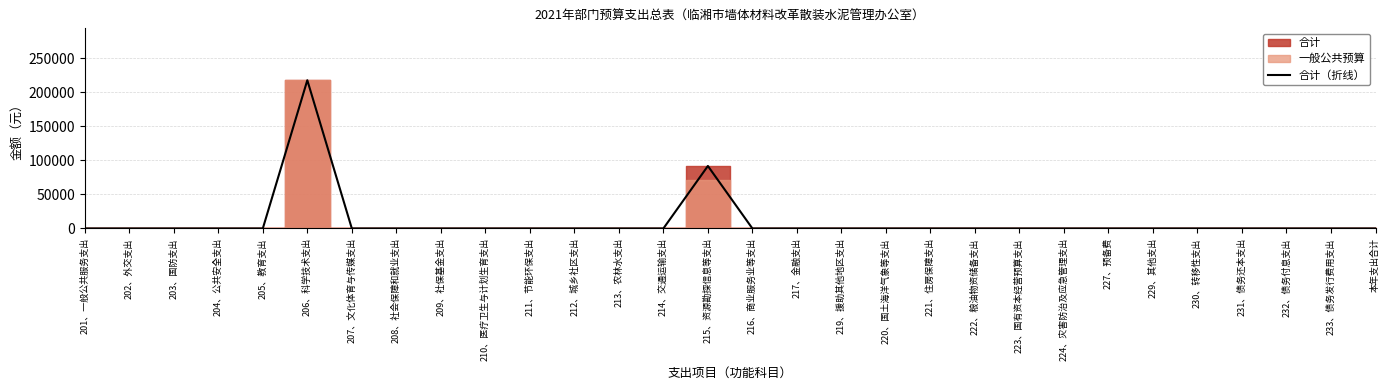

Does the chart display data point markers on the line(s)?

No